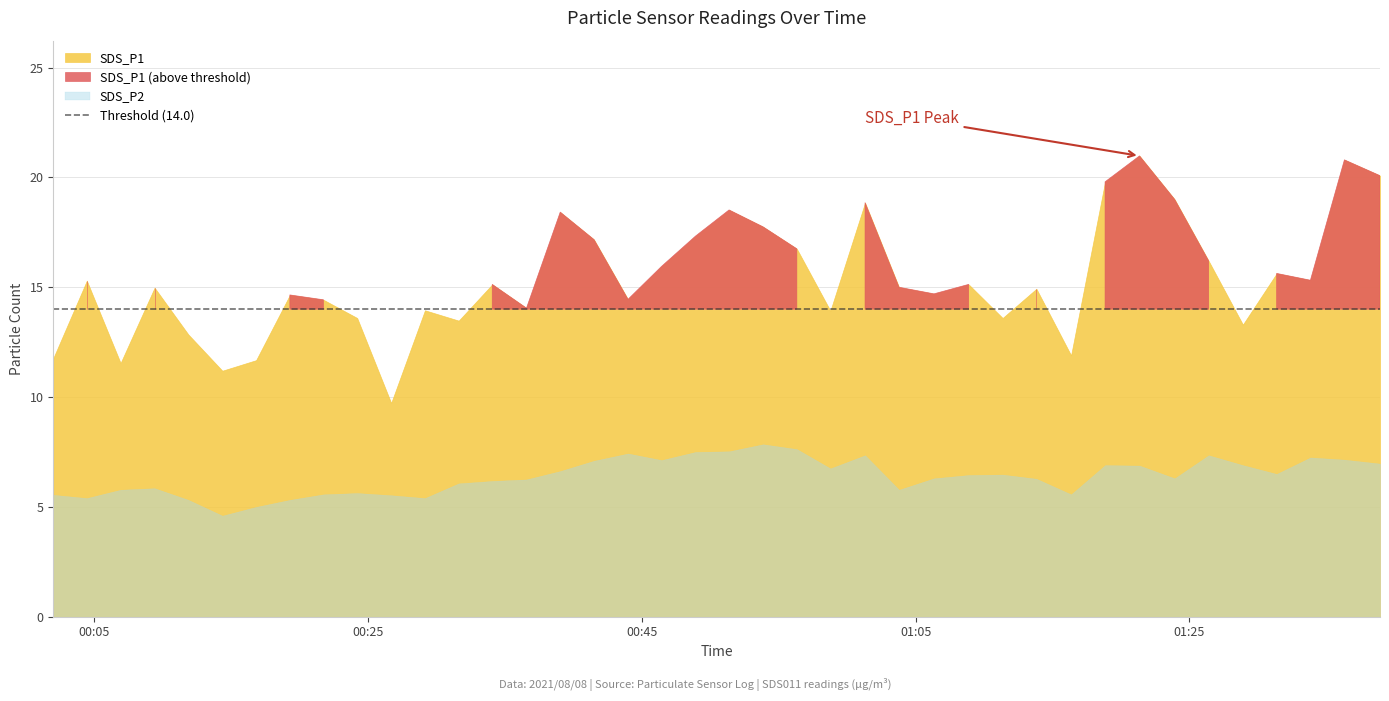

True or false: SDS_P2 and SDS_P1 cross at least once.

False